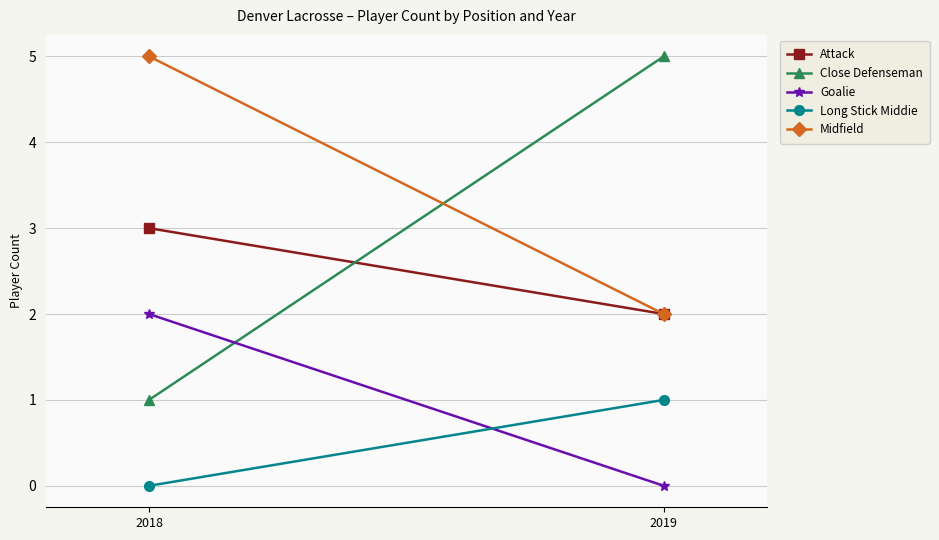

What are all the series names shown in the legend?

Attack, Close Defenseman, Goalie, Long Stick Middie, Midfield